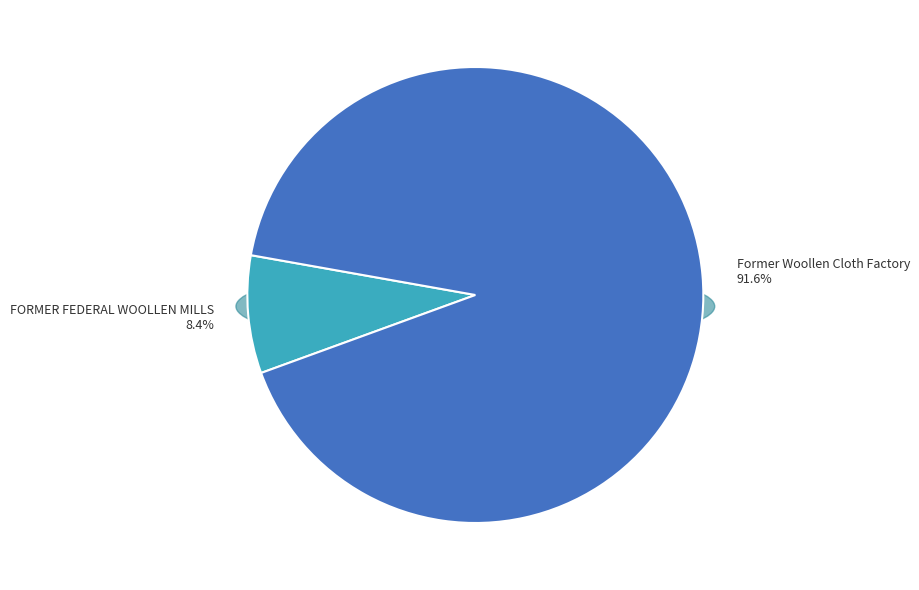

What is the smallest slice in the pie chart?

FORMER FEDERAL WOOLLEN MILLS